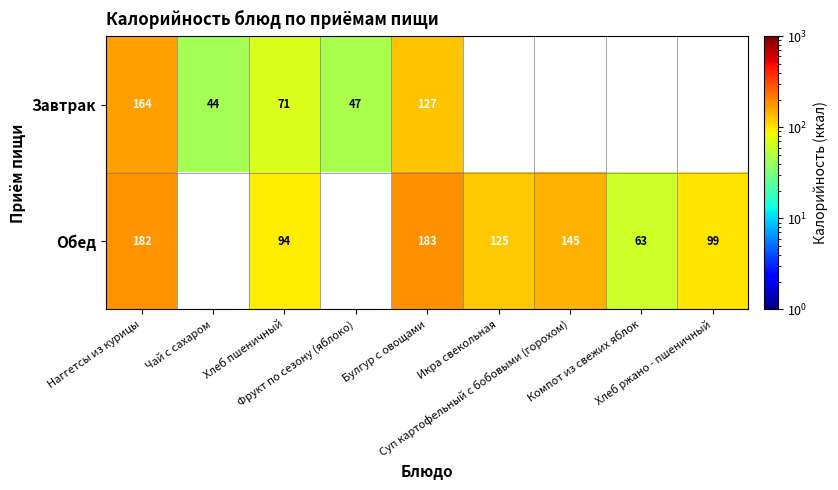

What is the maximum value shown in the chart?

183.0